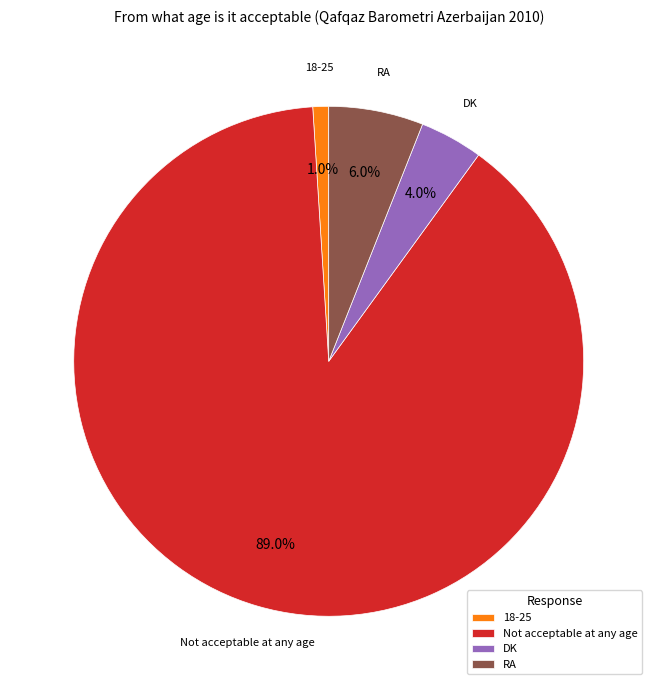

Which slice represents more than half of the pie?

Not acceptable at any age